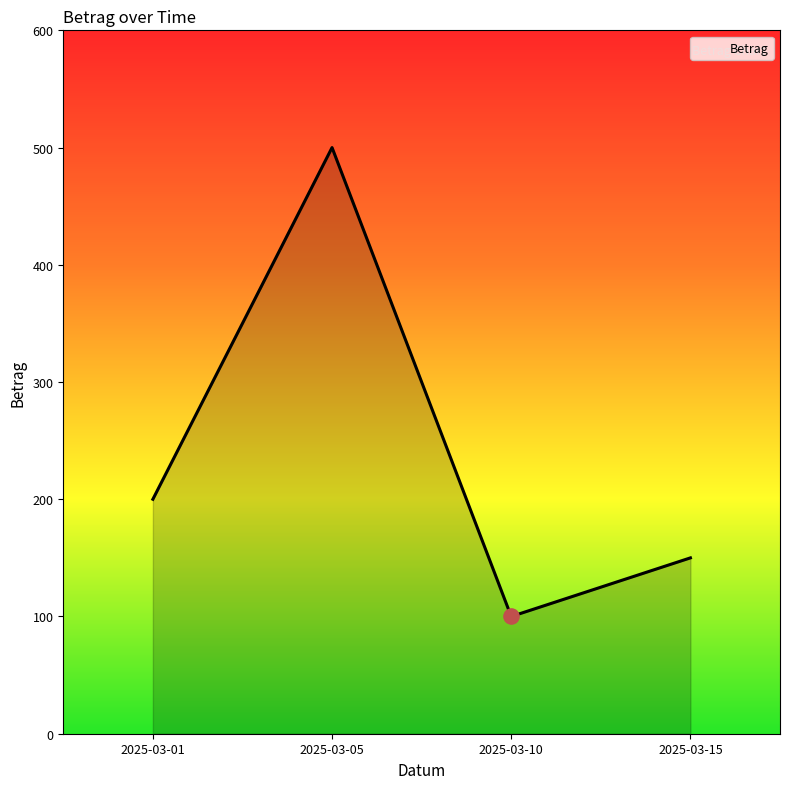

Which has a higher value, 2025-03-15 or 2025-03-10?

2025-03-15